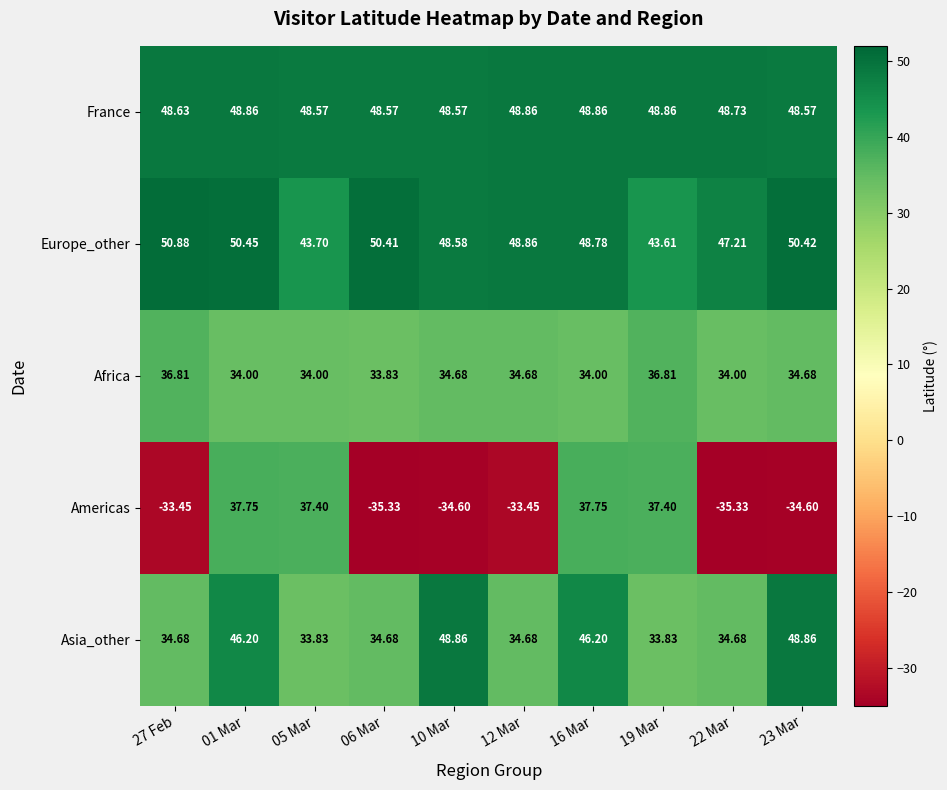

What is the total value across all series at 05 Mar?

197.5